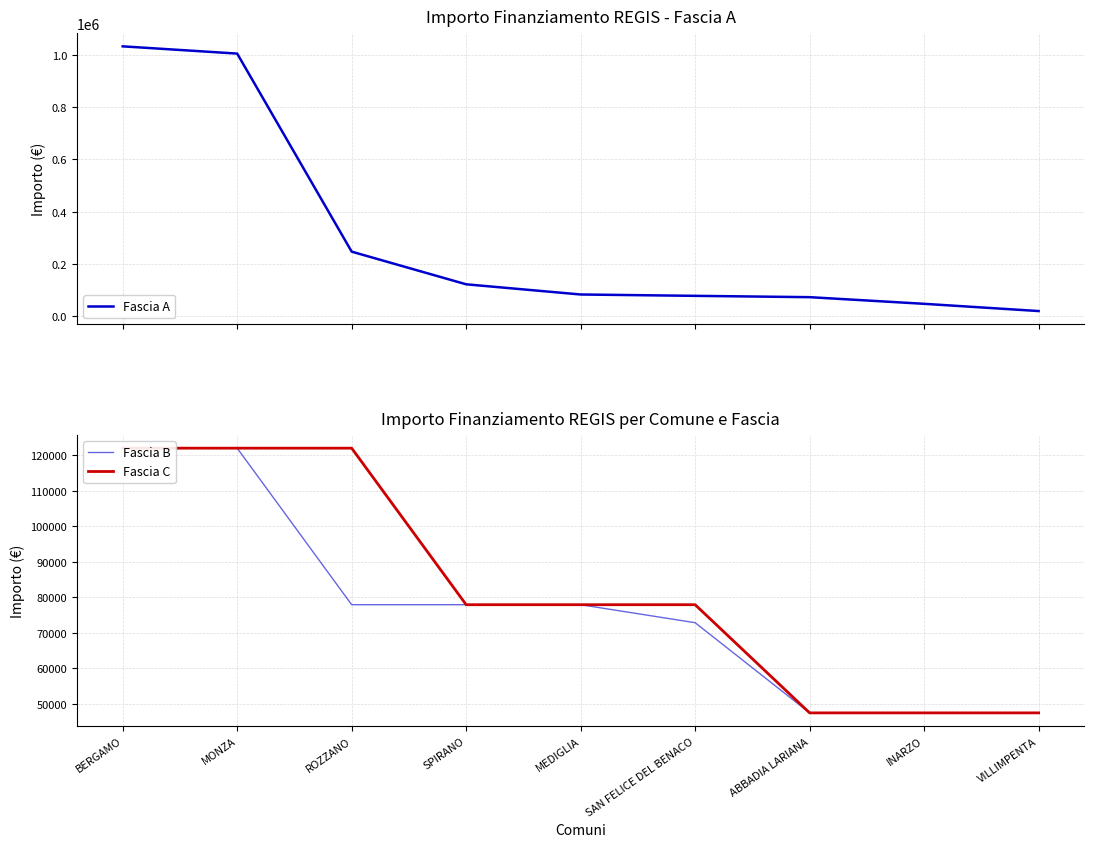

True or false: Fascia B and Fascia A cross at least once.

False